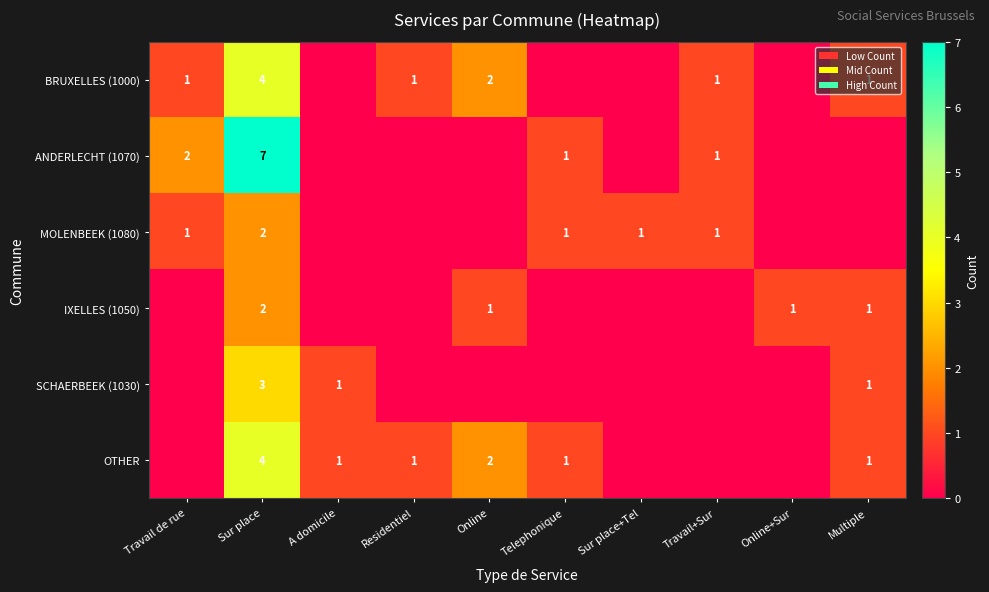

True or false: ANDERLECHT (1070) has a value of 0 at Travail+Sur.

False